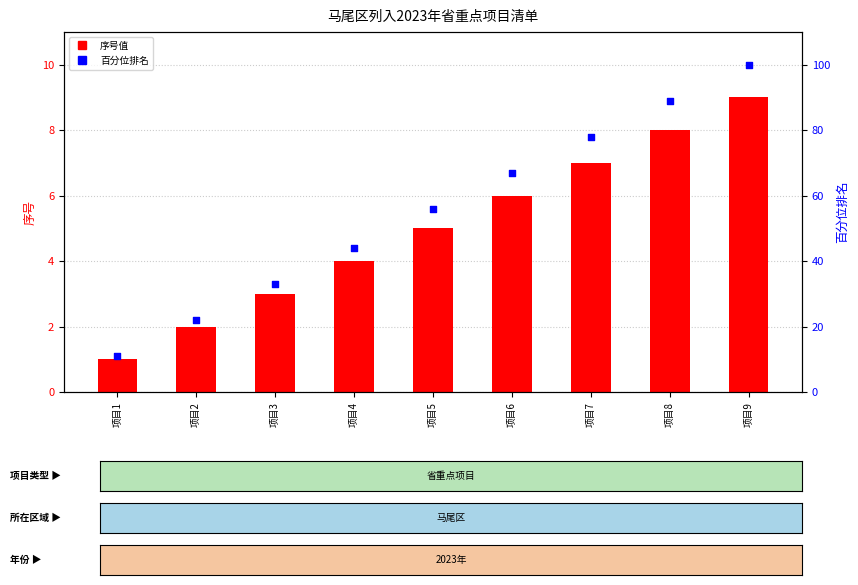

Which series reaches the maximum Y coordinate?

百分位排名